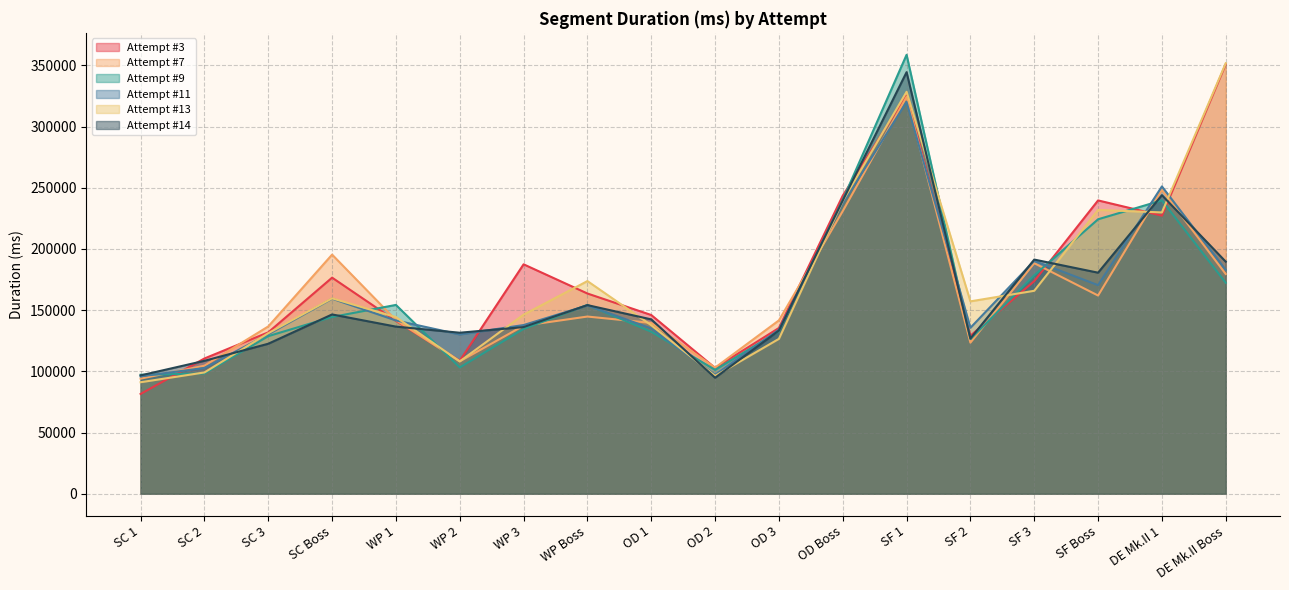

At which category does the chart reach its minimum across all series?

SC 1